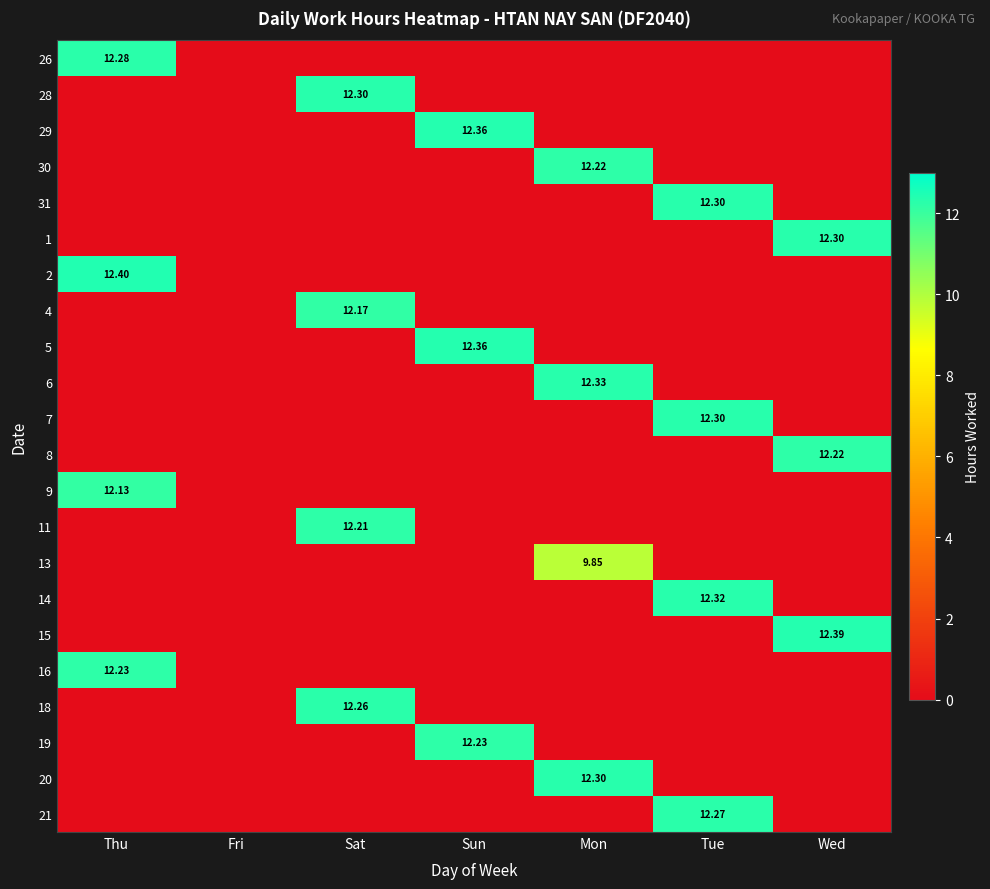

What is the difference between the maximum and second lowest values in the 30 series?

12.2